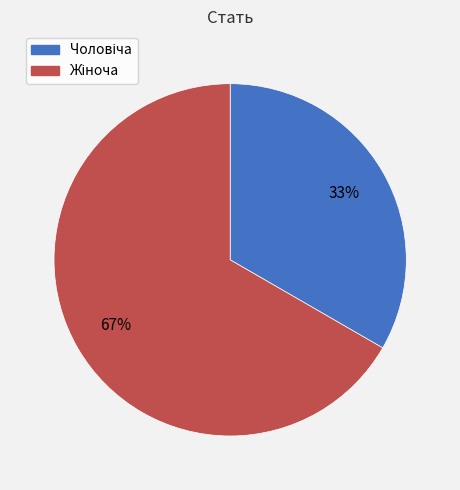

Is there any slice that represents more than half of the pie?

Yes